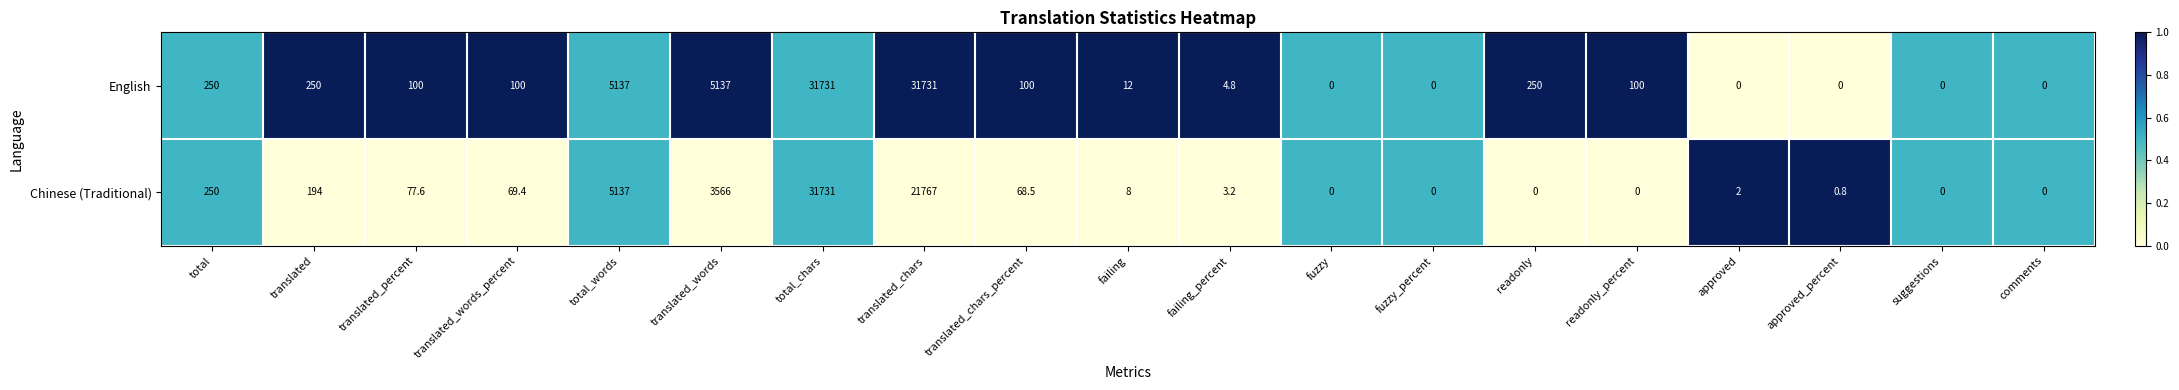

Which series has the largest total across all categories?

English